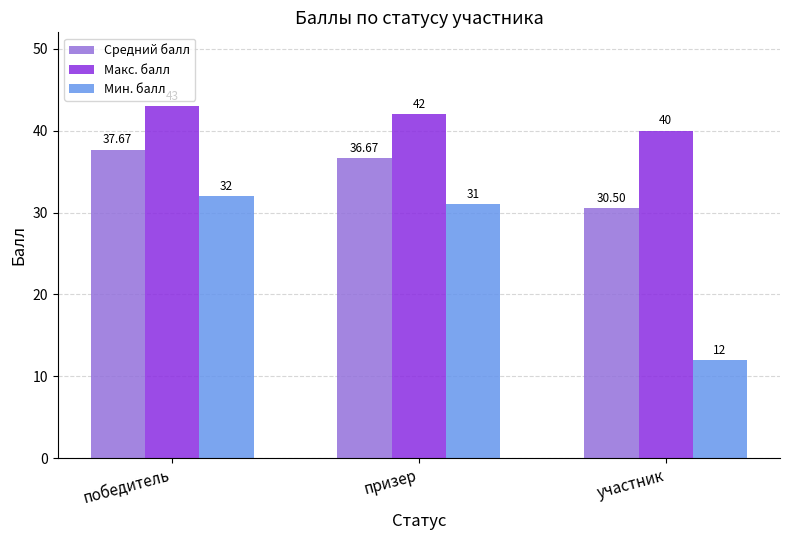

Which category has the highest value in the Макс. балл series?

победитель